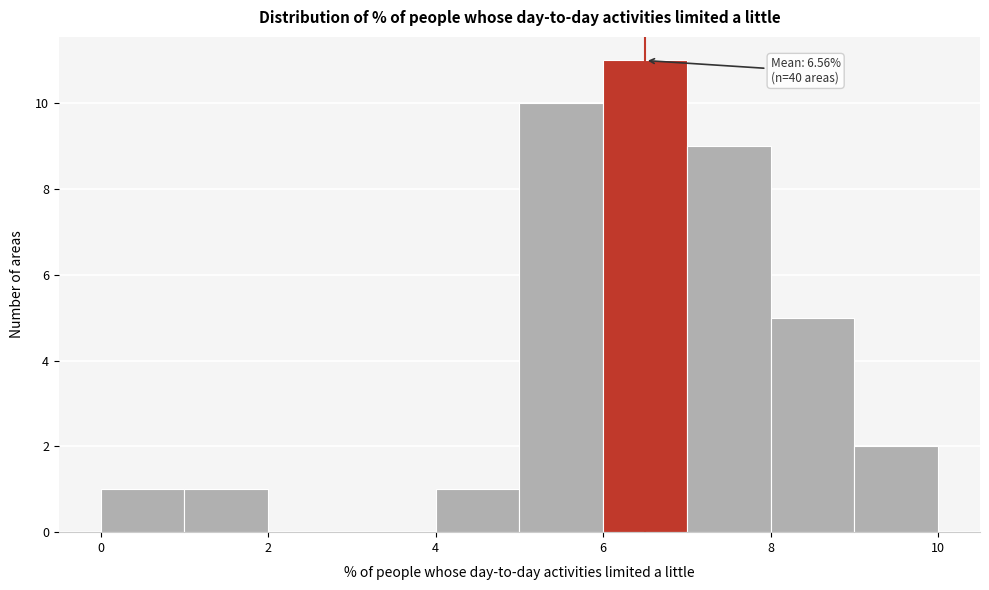

Over which range of the x-axis is the bar tallest?

6 to 7